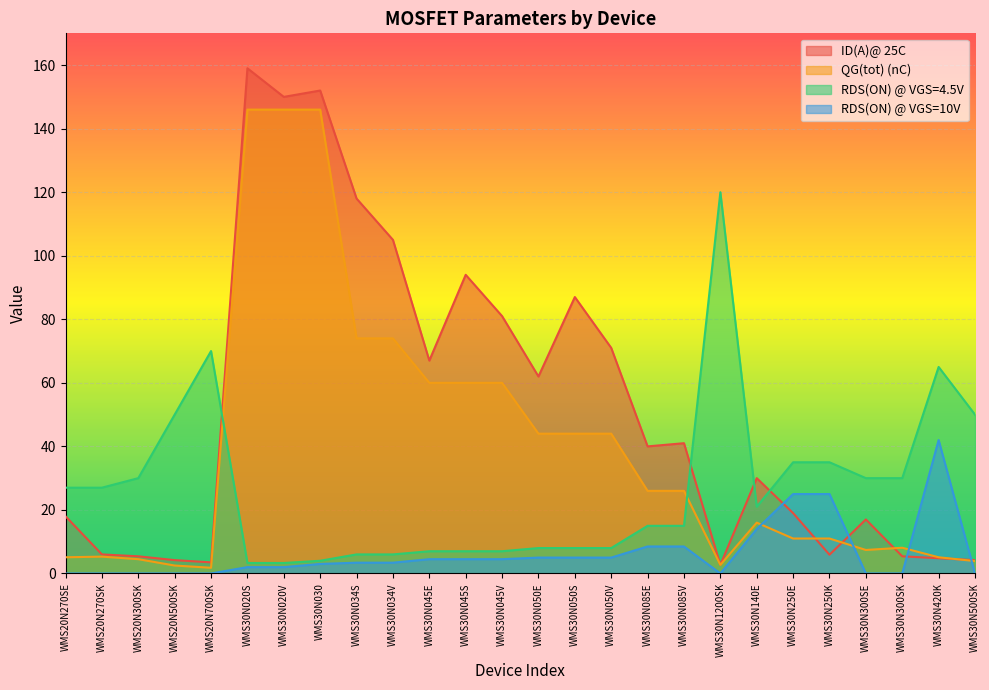

Which category has the highest value across all series?

WMS30N020S